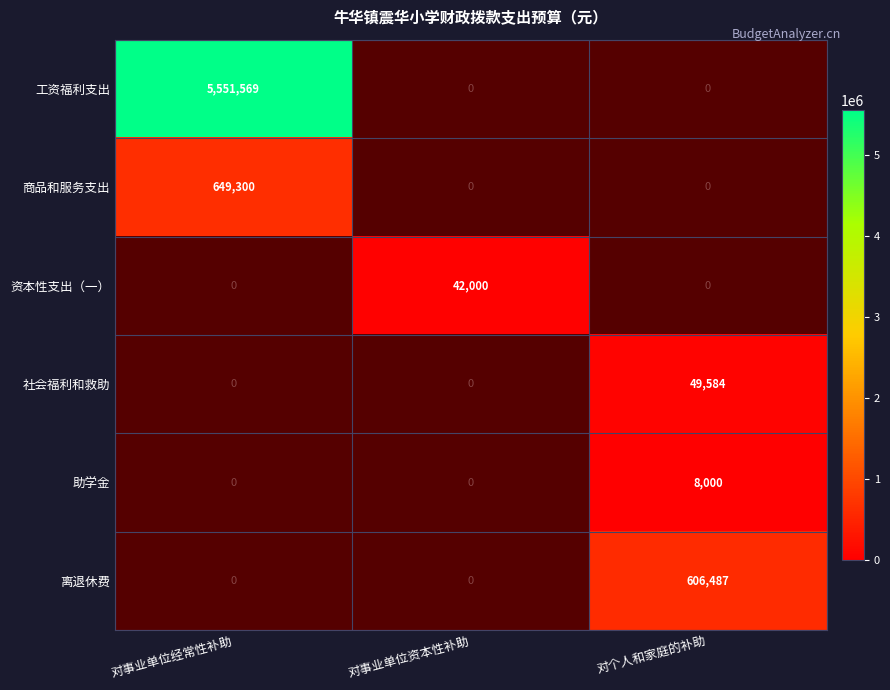

What is the average value of the 社会福利和救助 series?

16528